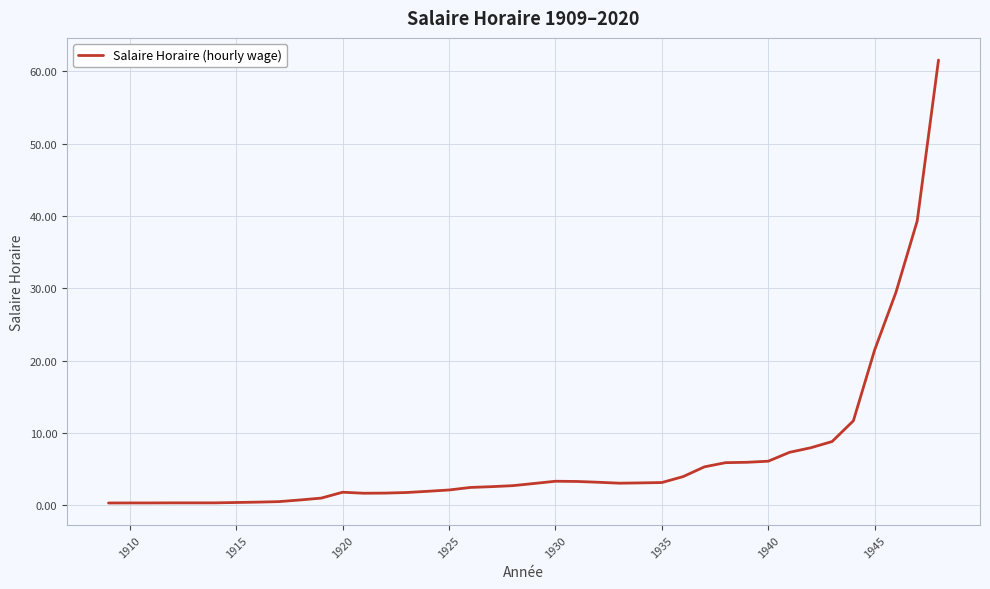

What is the difference between the maximum and minimum values?

61.3